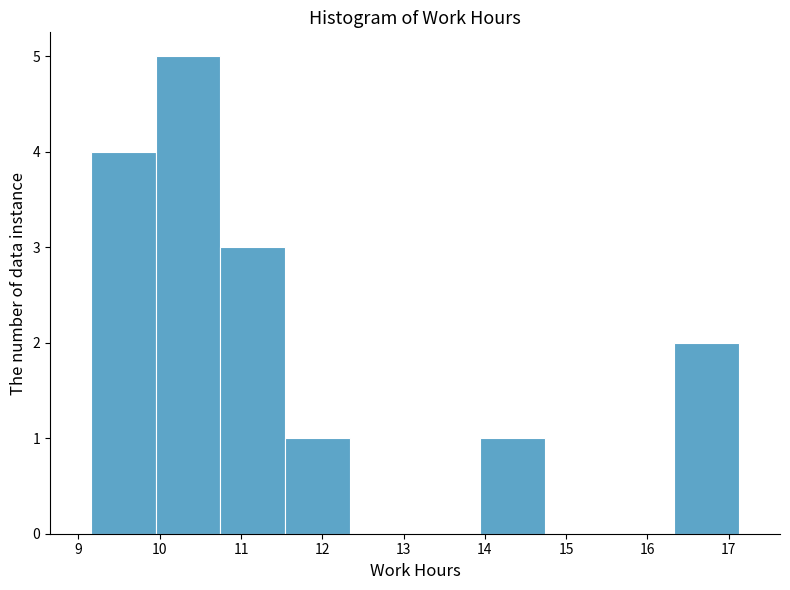

How tall is the bar that spans 16.3 to 17.1 on the x-axis? Neither the bar edges nor the heights are printed on the chart, so give them approximately, as read against the axes.

2